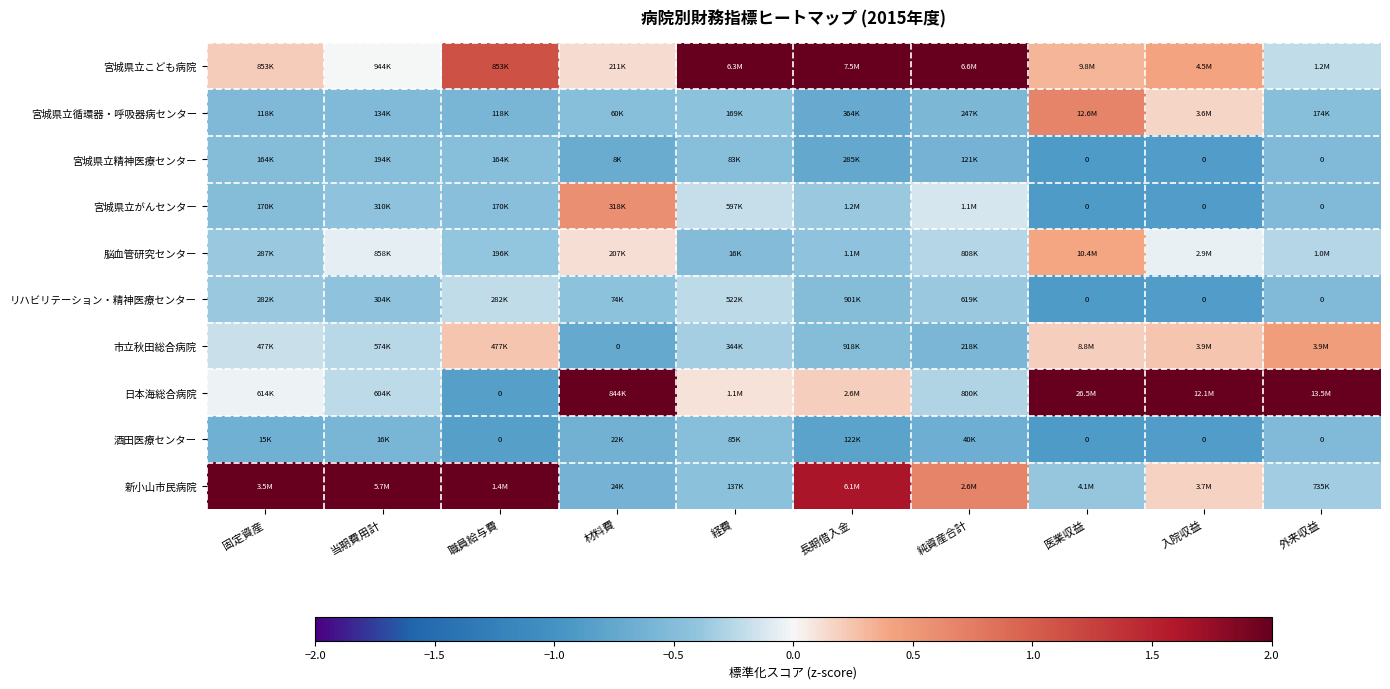

Between 経費 and 純資産合計, which series saw the biggest shift?

新小山市民病院